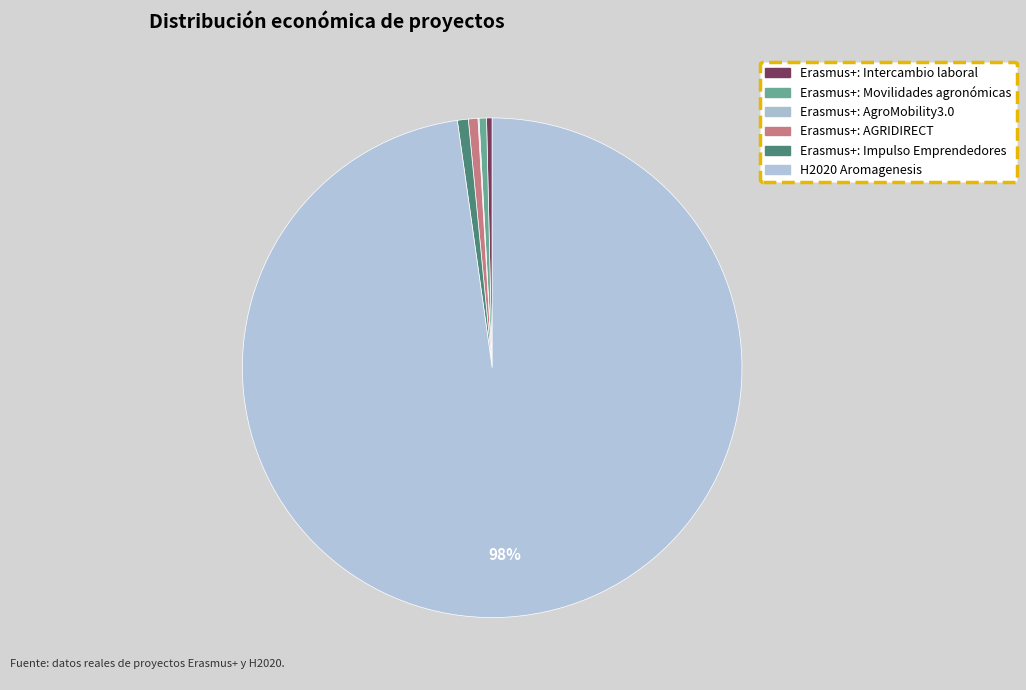

To the nearest percent, what portion does H2020 Aromagenesis represent?

98%